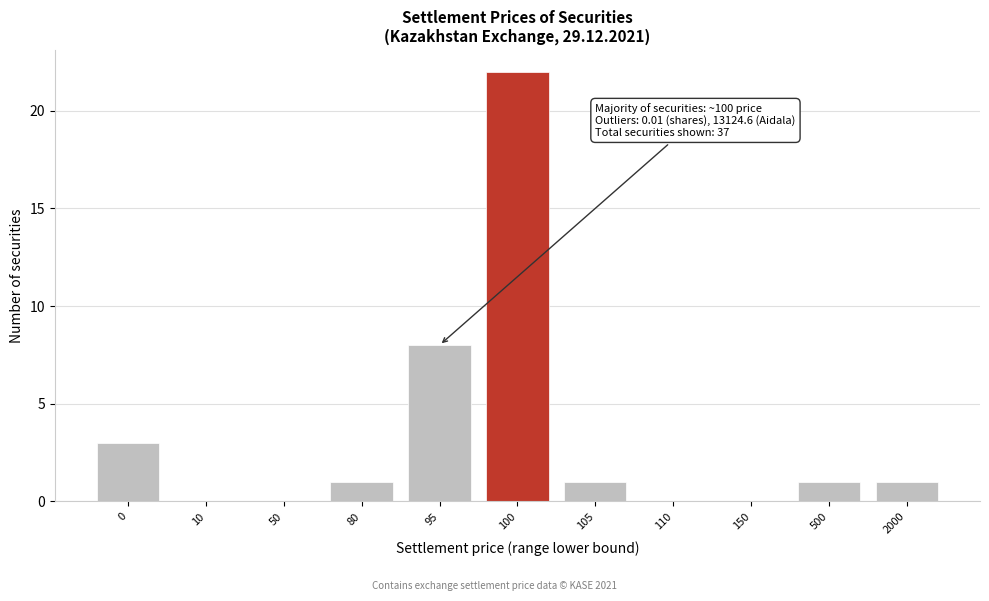

Reading left to right, extract all data points from this chart.

0=3	10=0	50=0	80=1	95=8	100=22	105=1	110=0	150=0	500=1	2000=1